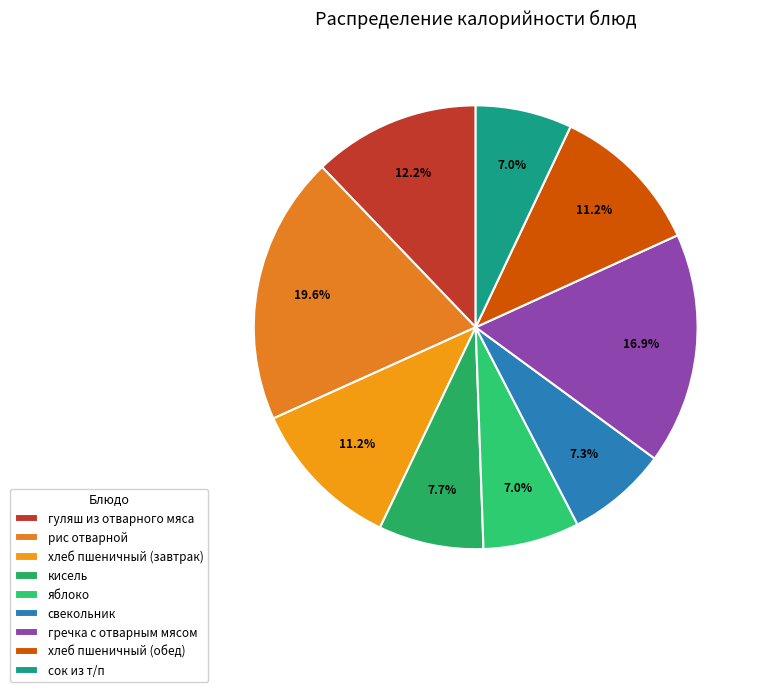

The сок из т/п slice represents 7% of the pie. True or false?

True